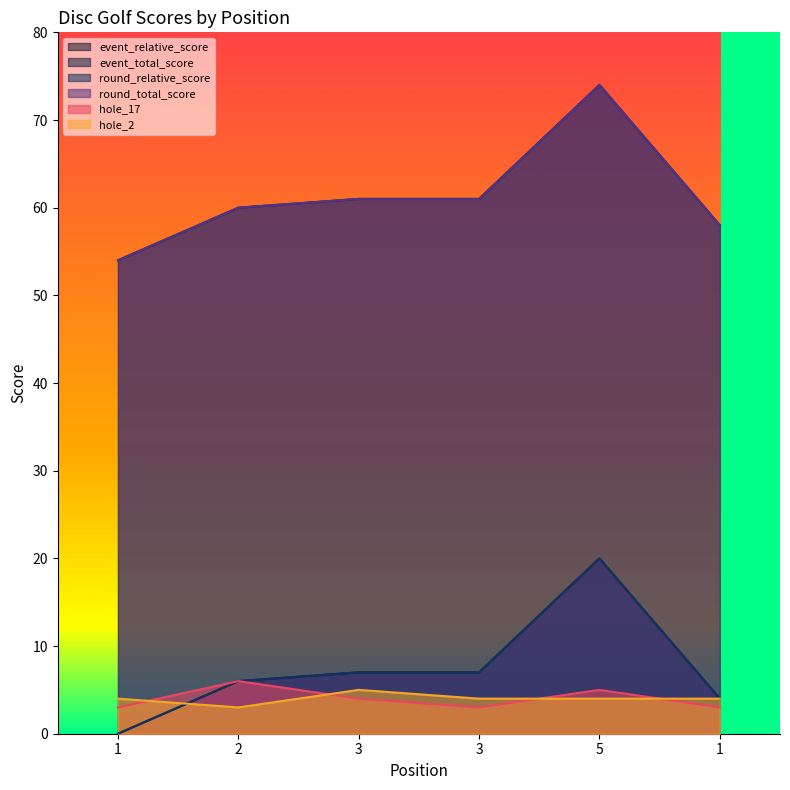

What is the label of the 4th point from the right?

3